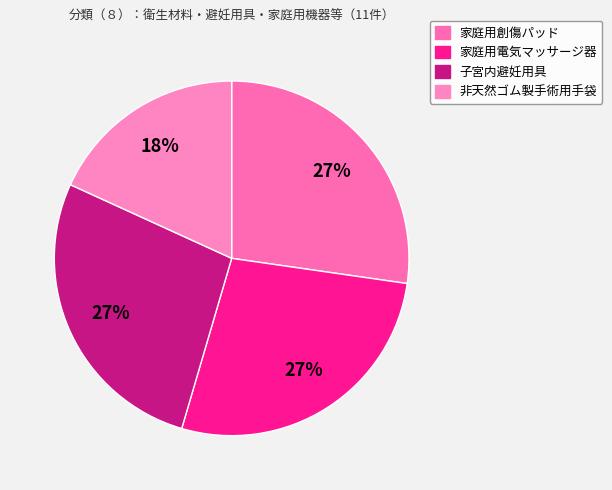

Between 非天然ゴム製手術用手袋 and 家庭用電気マッサージ器, which is larger?

家庭用電気マッサージ器